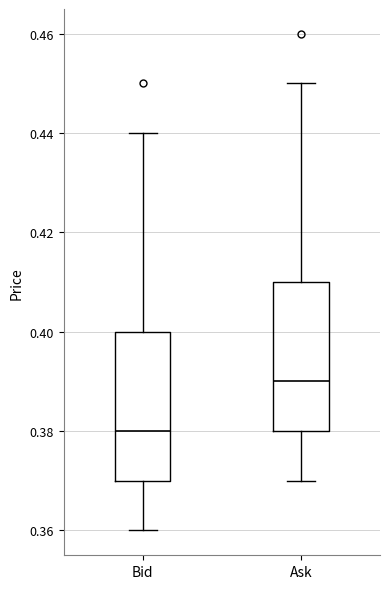

Reading left to right, transcribe this box plot: for each box, give where its median line is, the range the box spans, and where its two whiskers end, as read against the y-axis. The values are not printed on the chart, so give them approximately, as read against the axis.

Bid: median 0.38, box 0.37 to 0.40, whiskers 0.36 to 0.44
Ask: median 0.39, box 0.38 to 0.41, whiskers 0.37 to 0.45